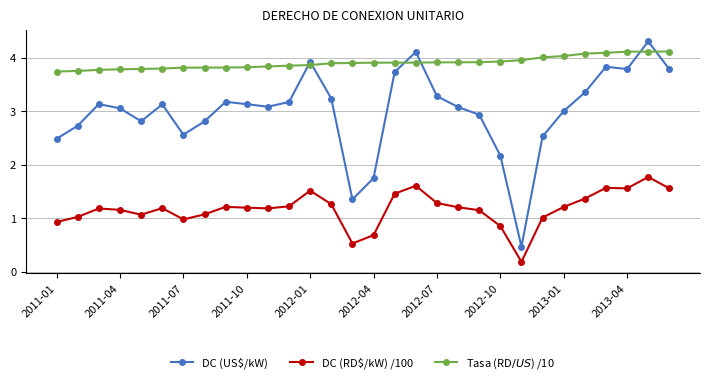

How many intersections are there between Tasa (RD$/US$) /10 and DC (US$/kW)?

6